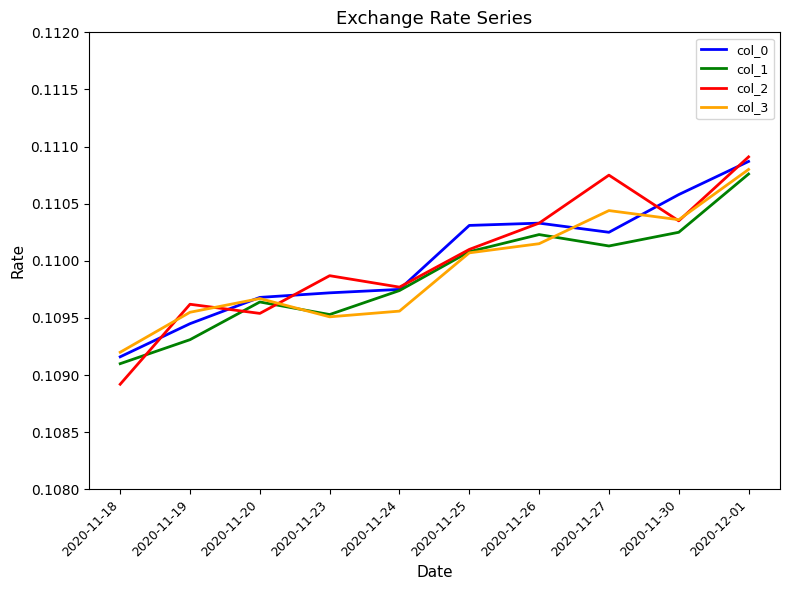

Where is the first local maximum for col_3?

2020-11-20